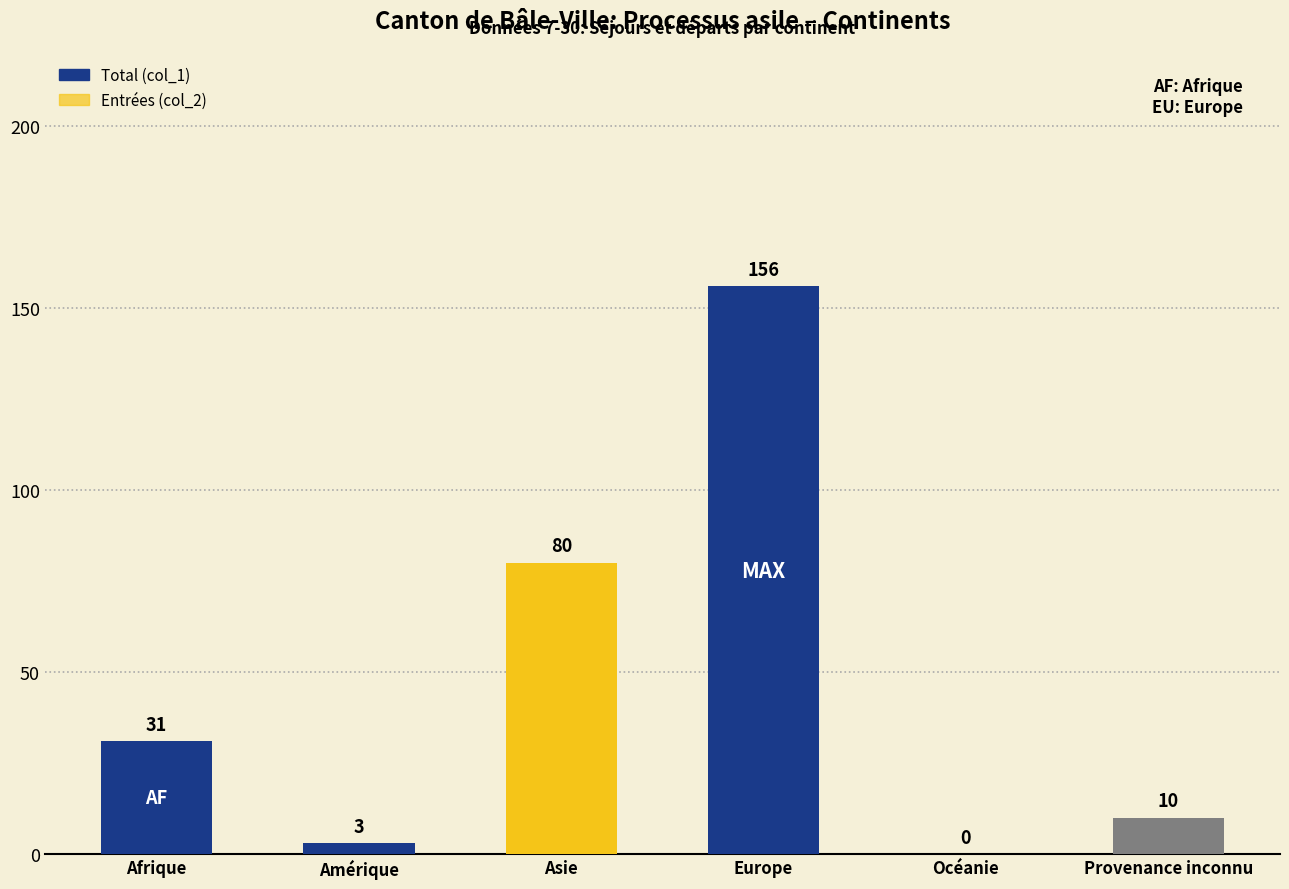

List the labels in order of Total (col_1) value, smallest first.

Océanie, Amérique, Provenance inconnu, Afrique, Asie, Europe